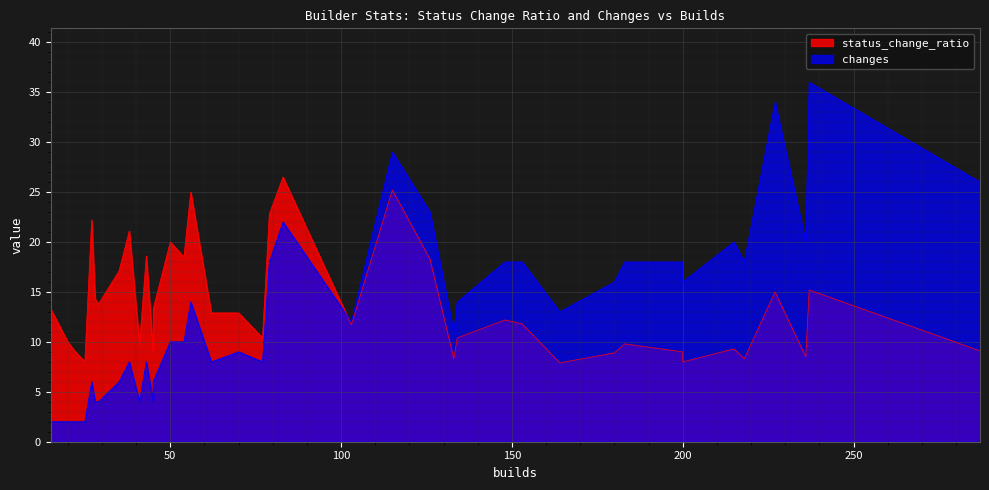

What is the sum of all changes values?

519.0